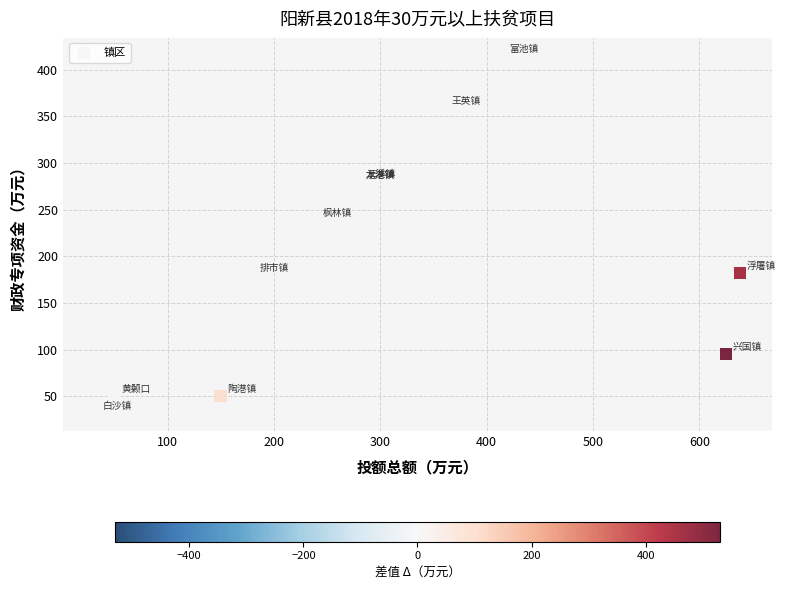

What Y value in the scatter plot is closest to 223?

239